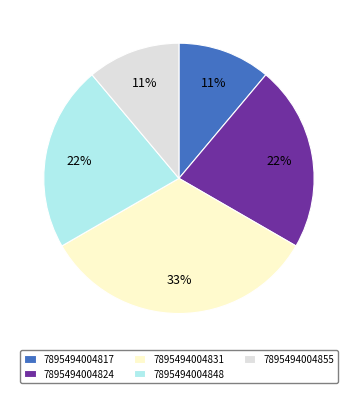

Is the sum of 7895494004831 and 7895494004817 greater than half?

No